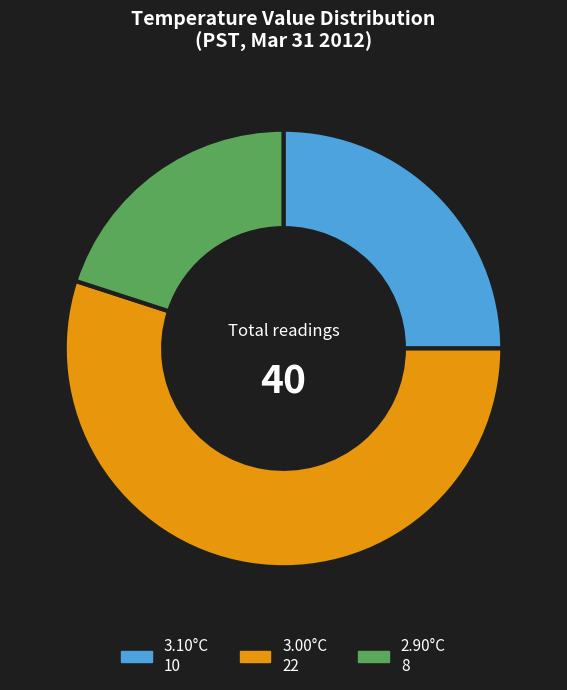

Does any single category account for the majority?

Yes